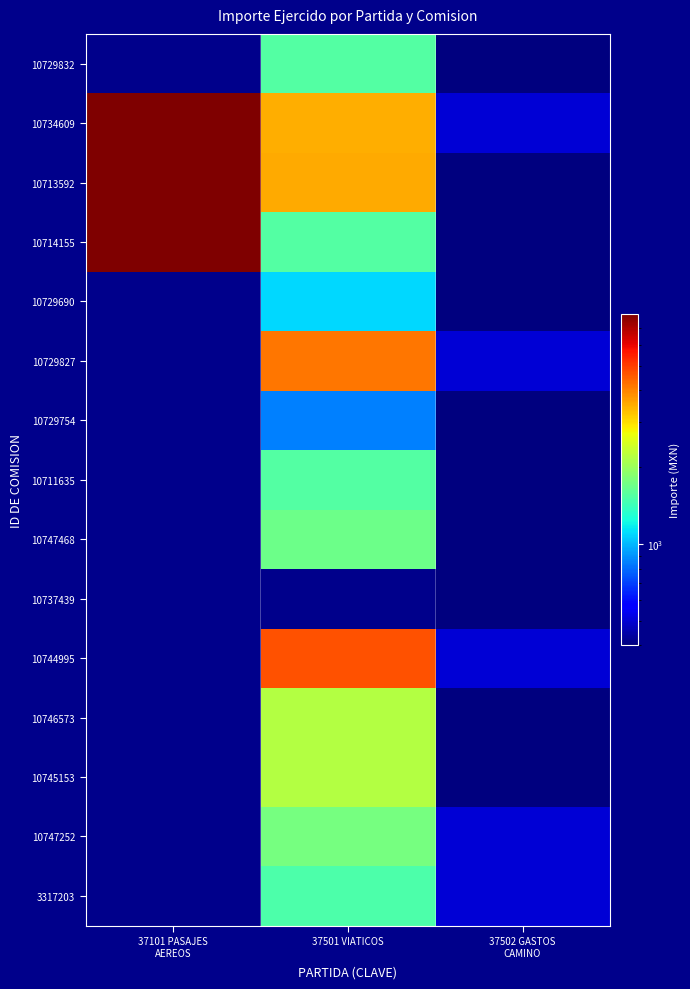

At which category does the chart reach its minimum across all series?

37101 PASAJES
AEREOS